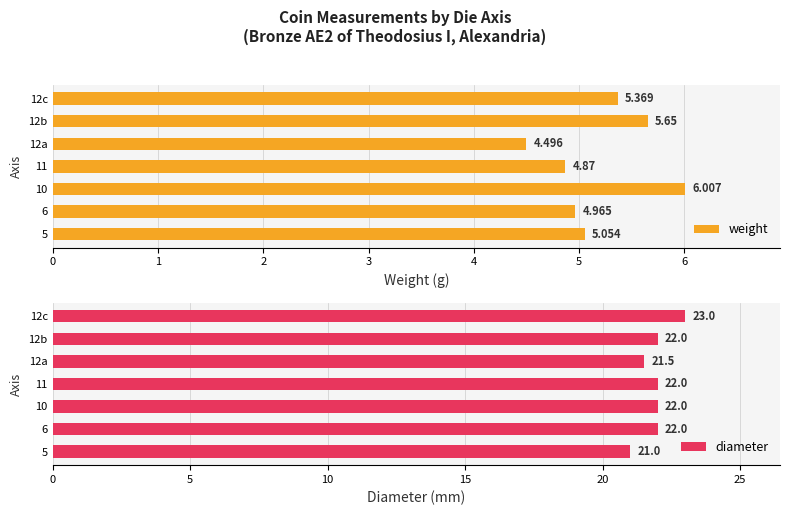

At how many categories does at least one series exceed 22?

1